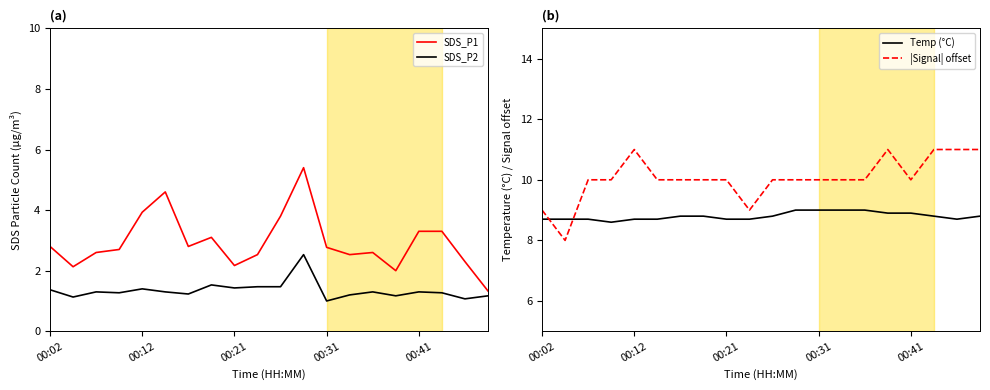

How many intersections are there between Temp (°C) and |Signal| offset?

2